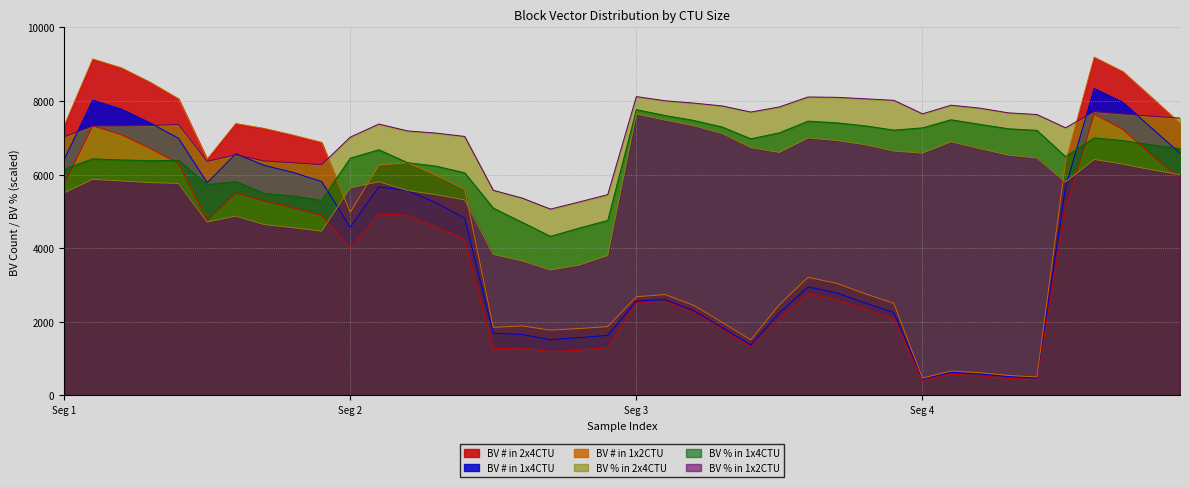

Which has a higher value, 38 or 4?

38